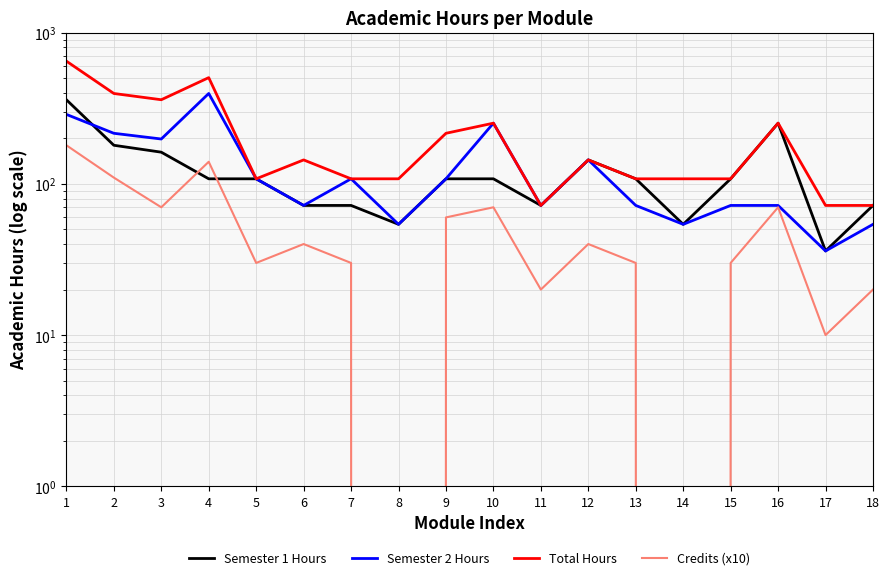

True or false: Semester 1 Hours has a value of 54 at 14.

True